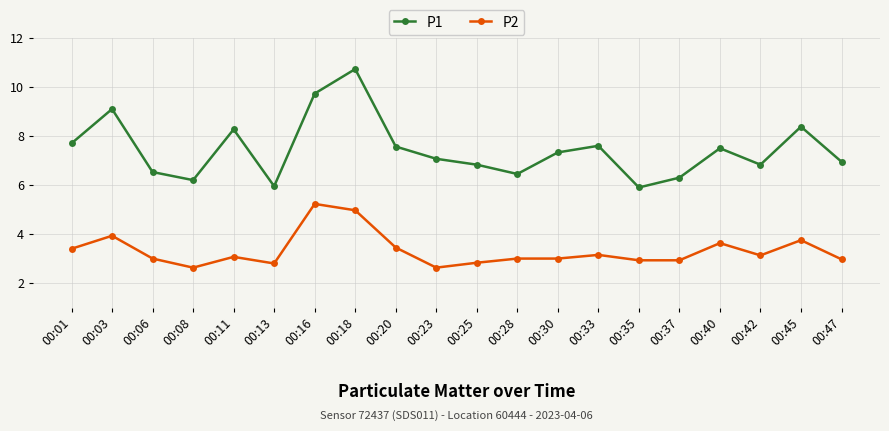

Rank the series by their average value, from highest to lowest.

P1, P2